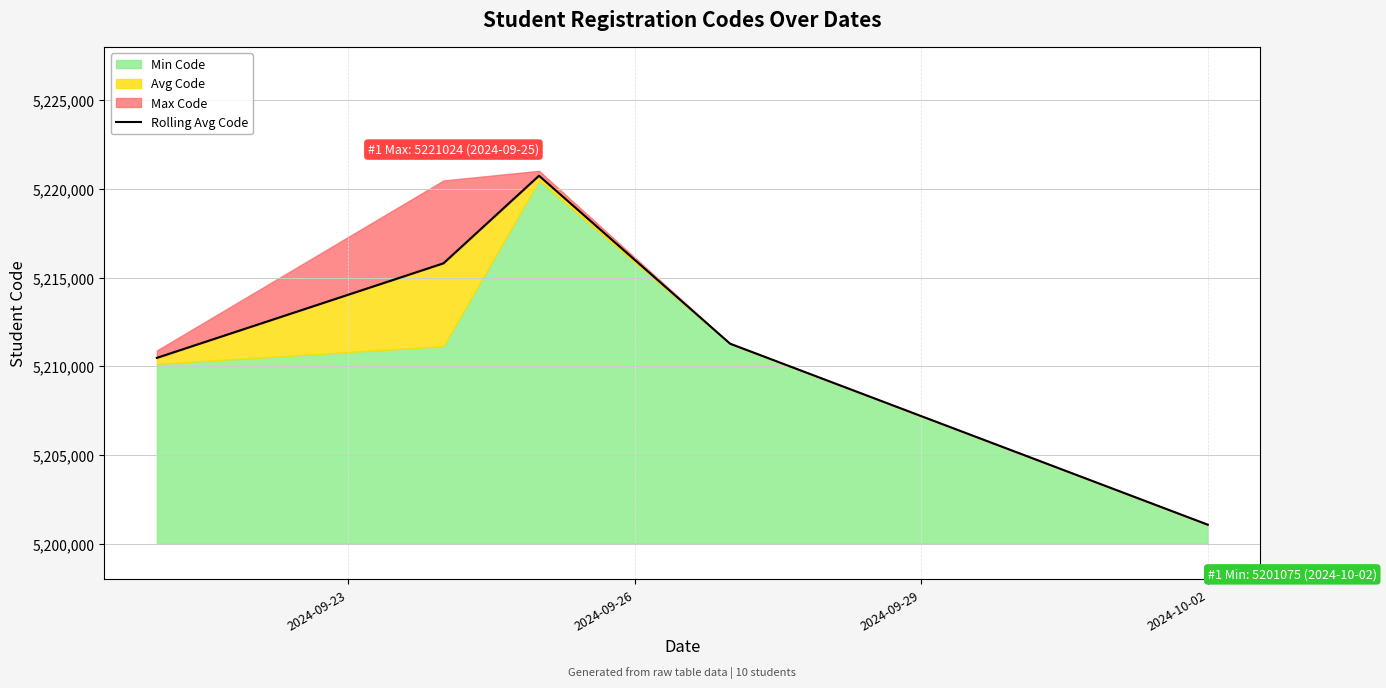

What is the difference between the maximum and second lowest values?

10269.3